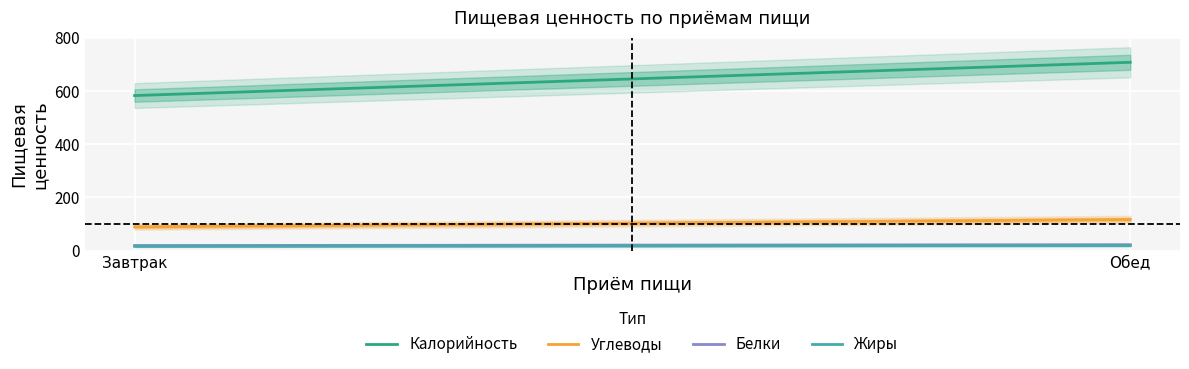

What is the spread (max minus min) of values at Завтрак?

566.6